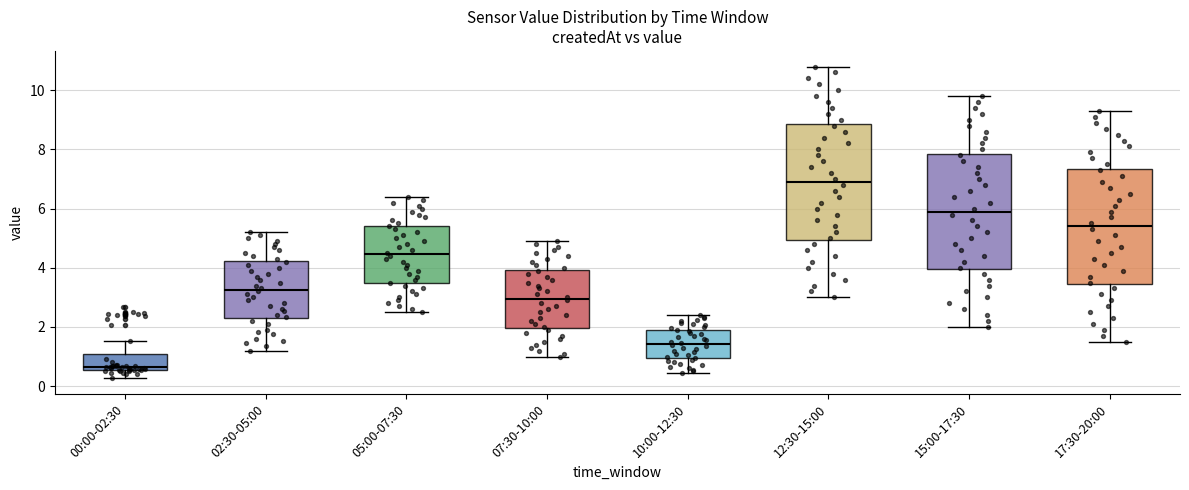

Reading left to right, transcribe this box plot: for each box, give where its median line is, the range the box spans, and where its two whiskers end, as read against the y-axis. The values are not printed on the chart, so give them approximately, as read against the axis.

00:00-02:30: median 0.6 (just above the box's lower edge), box 0.6 to 1.0, whiskers 0.2 to 1.6
02:30-05:00: median 3.2, box 2.4 to 4.2, whiskers 1.2 to 5.2
05:00-07:30: median 4.4, box 3.4 to 5.4, whiskers 2.6 to 6.4
07:30-10:00: median 3.0, box 2.0 to 4.0, whiskers 1.0 to 5.0
10:00-12:30: median 1.4, box 1.0 to 2.0, whiskers 0.4 to 2.4
12:30-15:00: median 7.0, box 5.0 to 8.8, whiskers 3.0 to 10.8
15:00-17:30: median 6.0, box 4.0 to 7.8, whiskers 2.0 to 9.8
17:30-20:00: median 5.4, box 3.4 to 7.4, whiskers 1.6 to 9.4